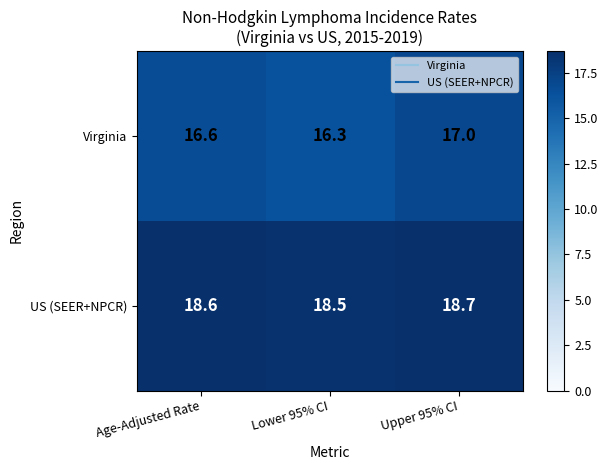

What is the approximate value of Virginia at Lower 95% CI?

16.3